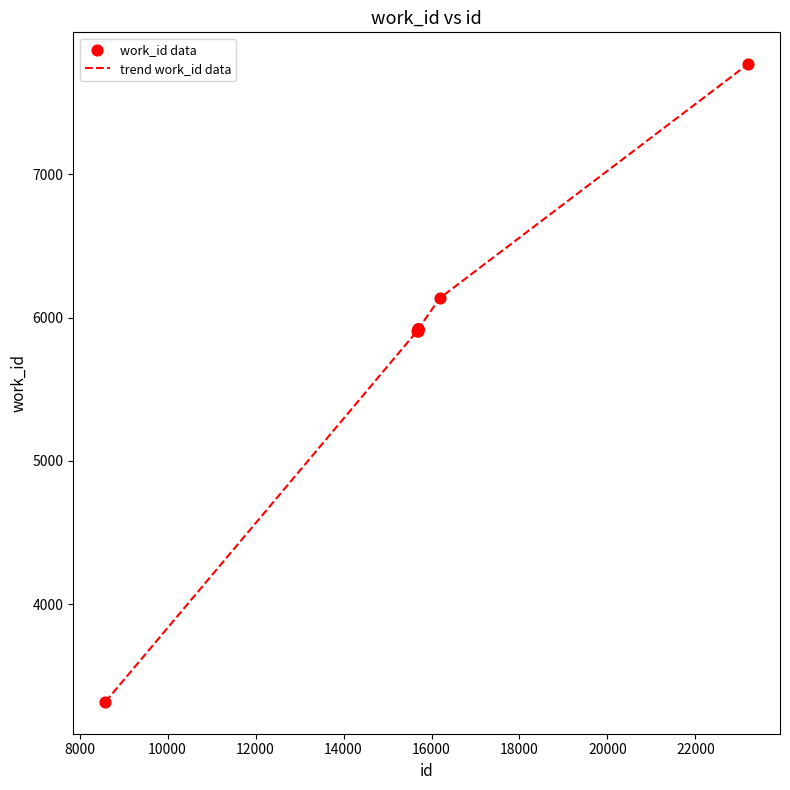

What is the greatest value displayed?

7769